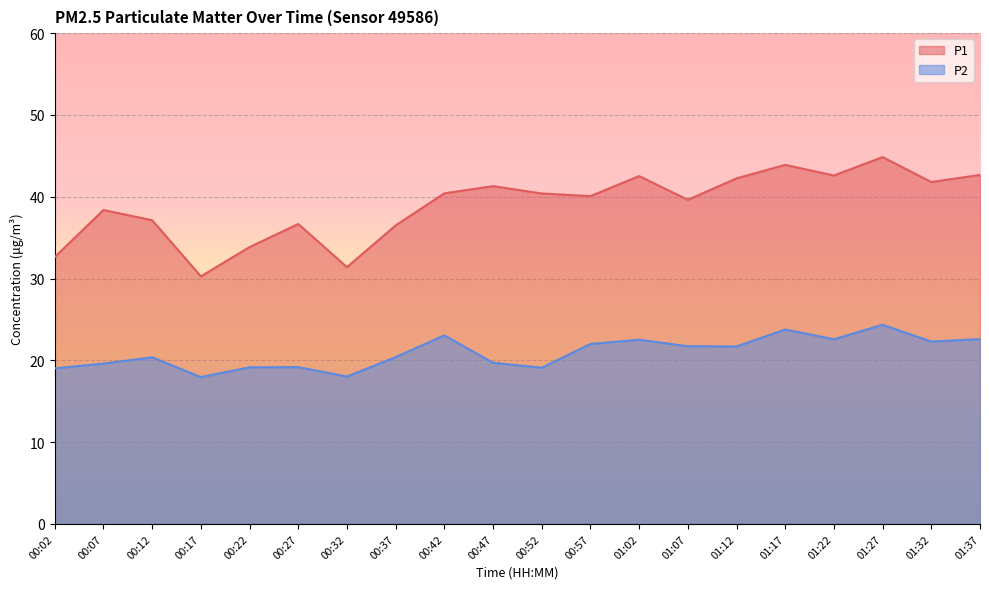

Does the chart display data point markers on the line(s)?

No